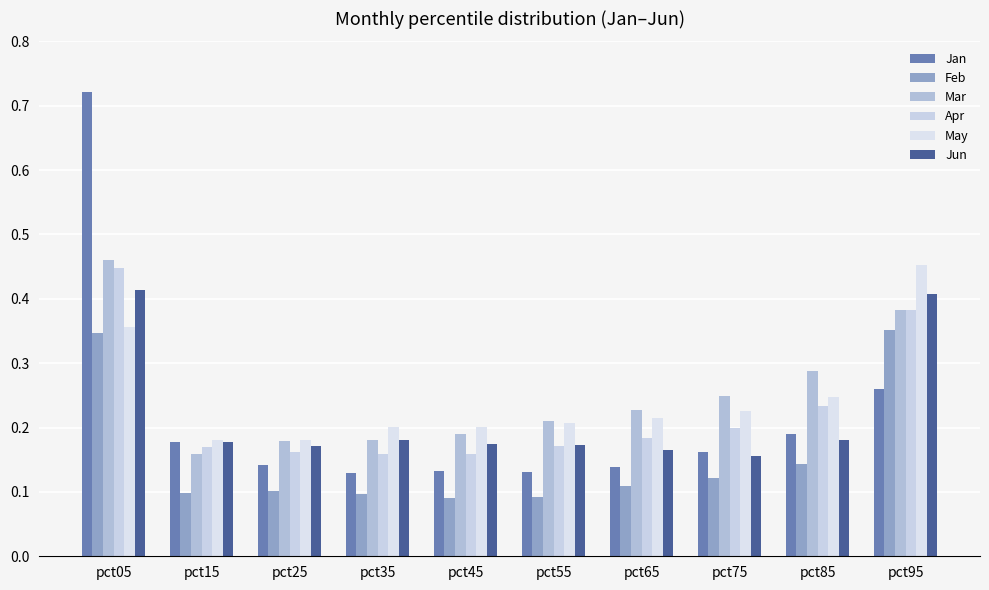

What are all the series names shown in the legend?

Jan, Feb, Mar, Apr, May, Jun